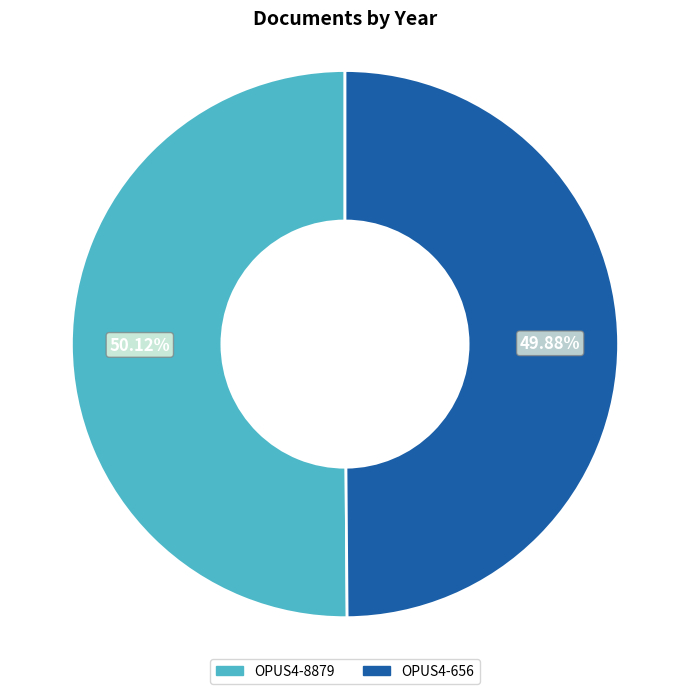

What is the ratio of the value at OPUS4-8879 to the value at OPUS4-656?

1.0